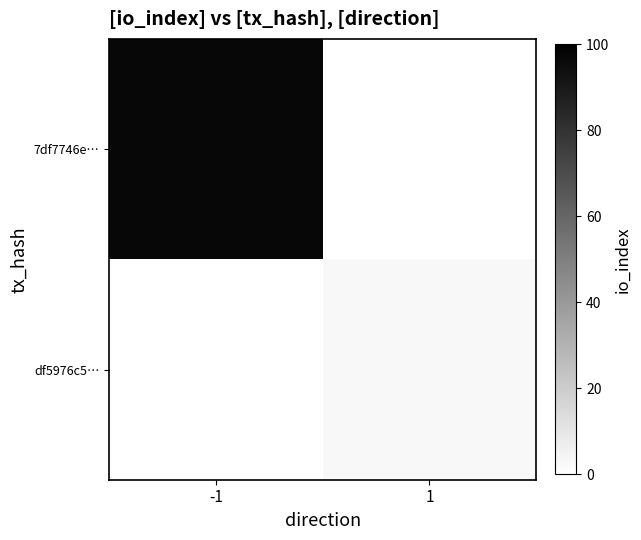

Rank the series by their maximum value, from highest to lowest.

7df7746e…, df5976c5…